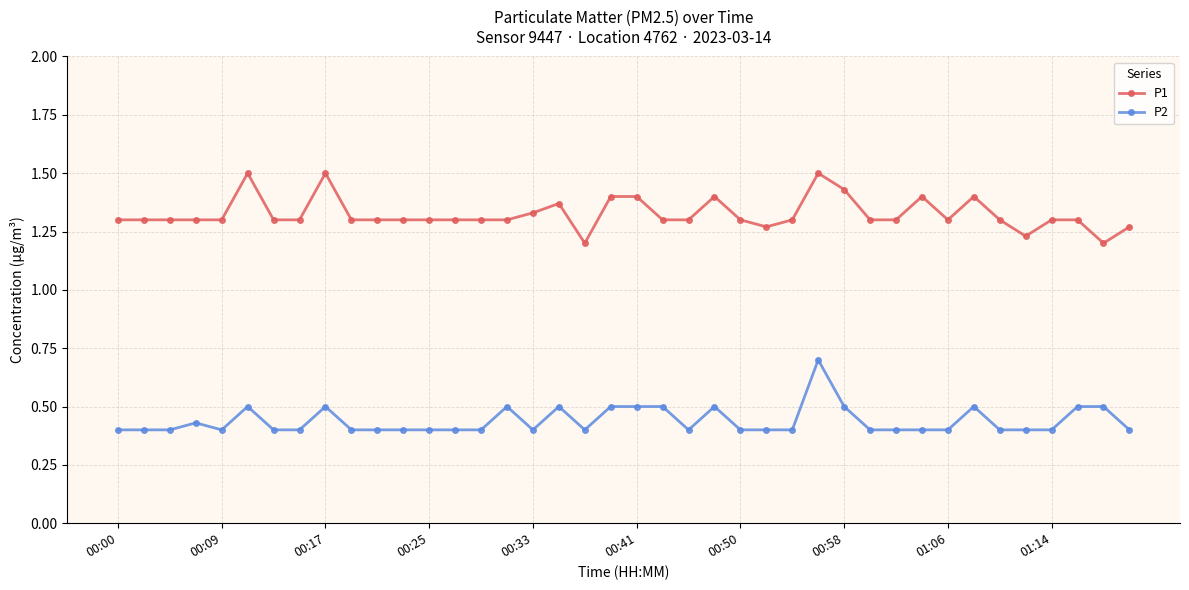

True or false: P2 and P1 cross at least once.

False